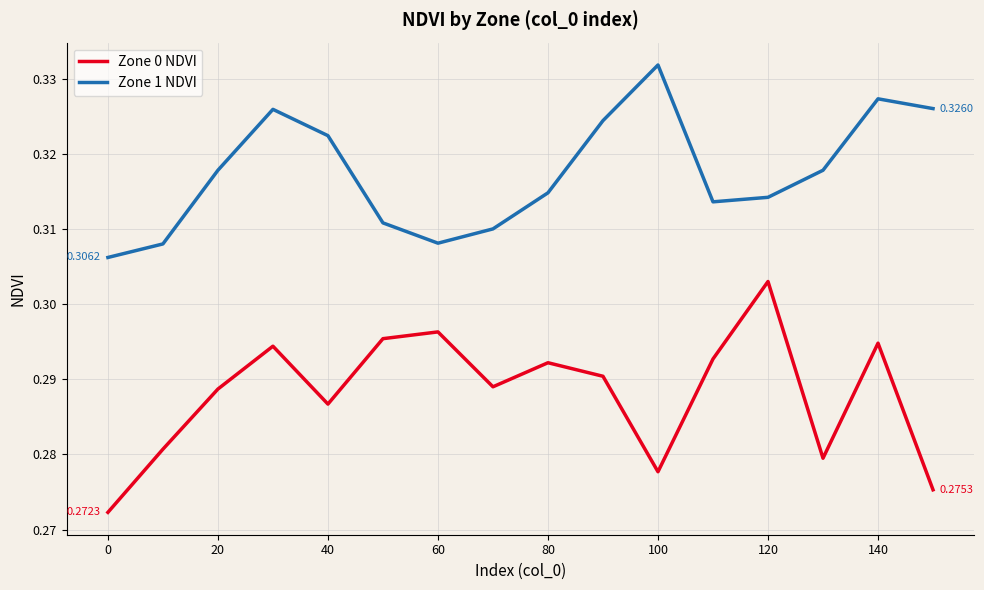

Which series has the widest spread of values?

Zone 0 NDVI